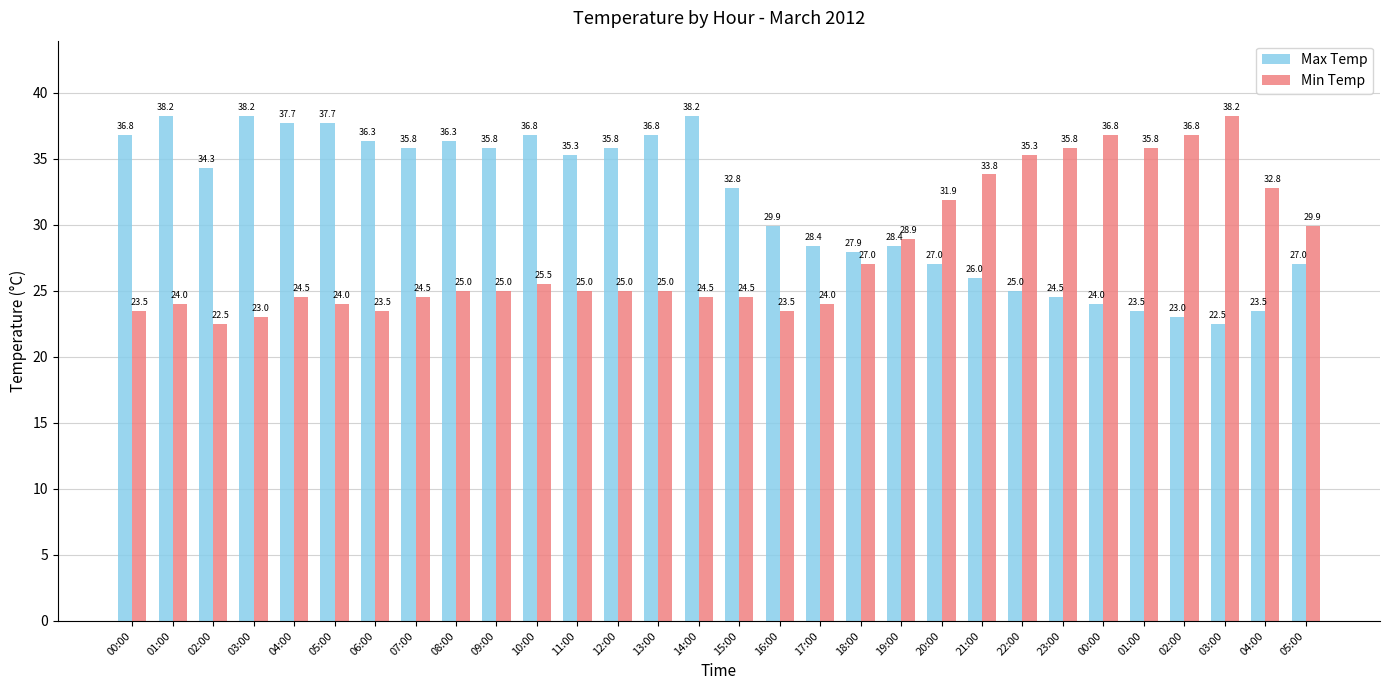

How many categories are shown in the chart?

30